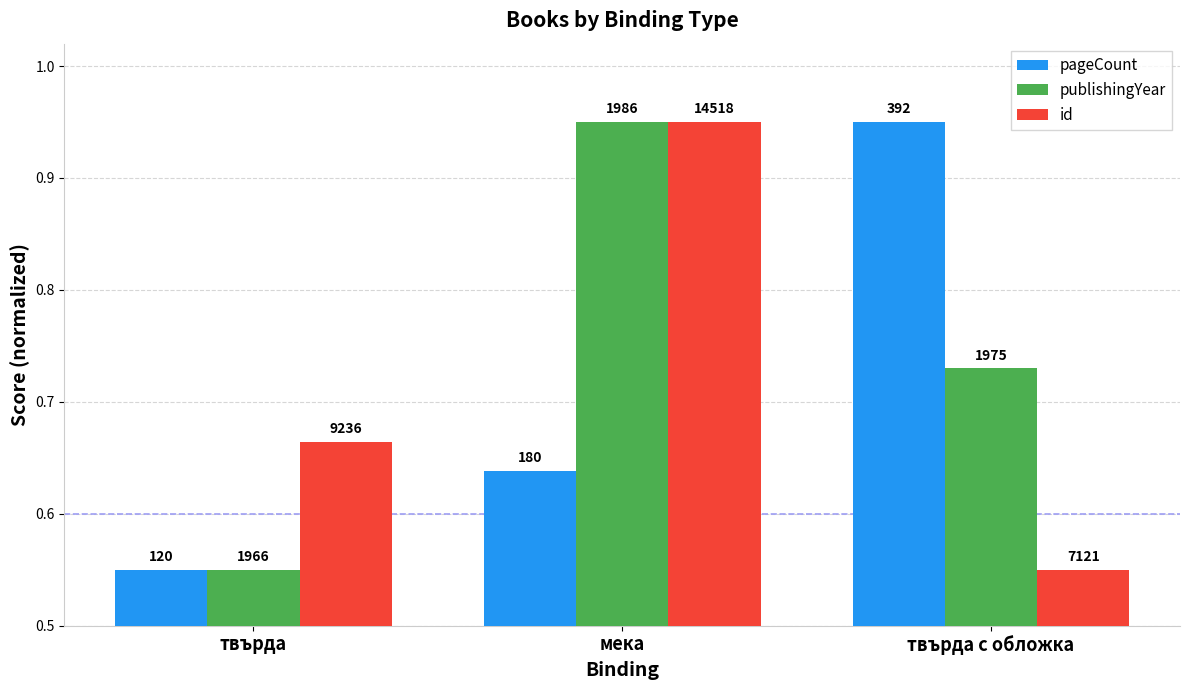

What are all the series names shown in the legend?

pageCount, publishingYear, id